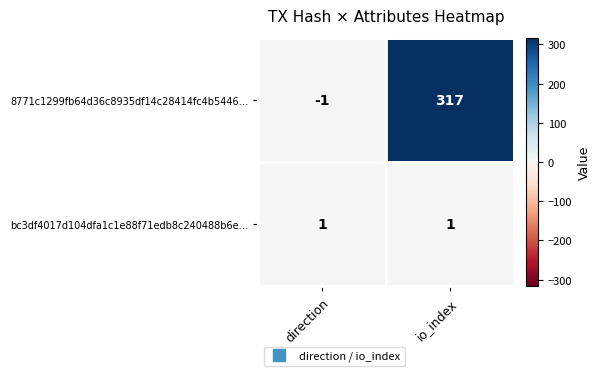

At which label is 8771c1299fb64d36c8935df14c28414fc4b5446… closest to 158?

direction